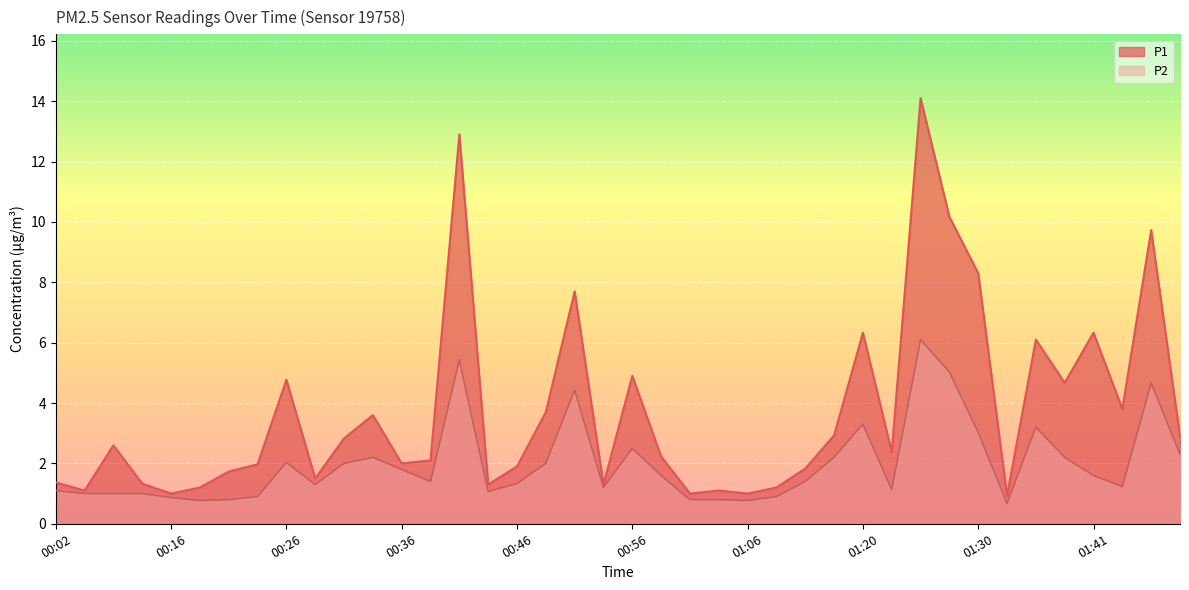

The P1 series shows 5.3 at 01:43. True or false?

False